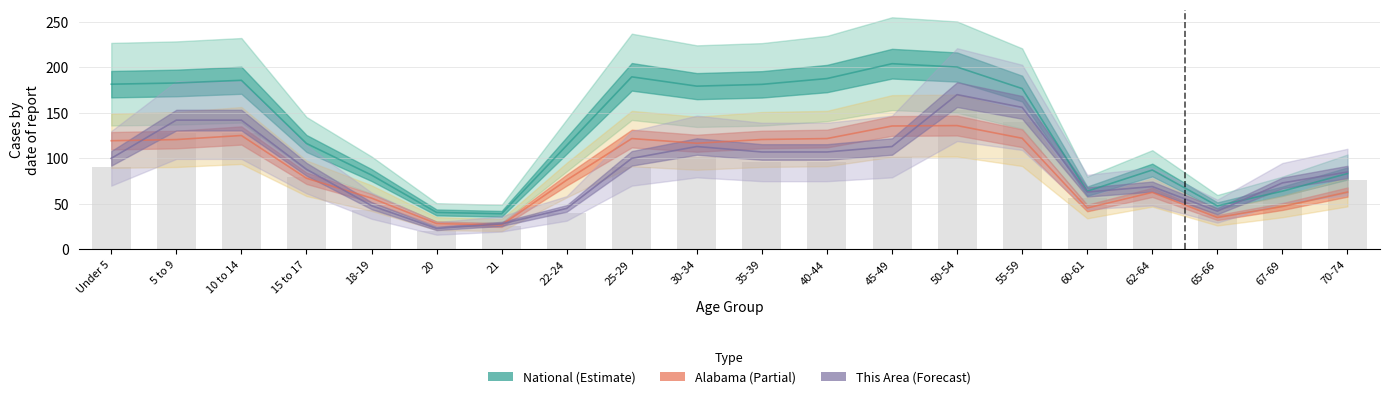

What are all the series names shown in the legend?

This Area, Alabama, National